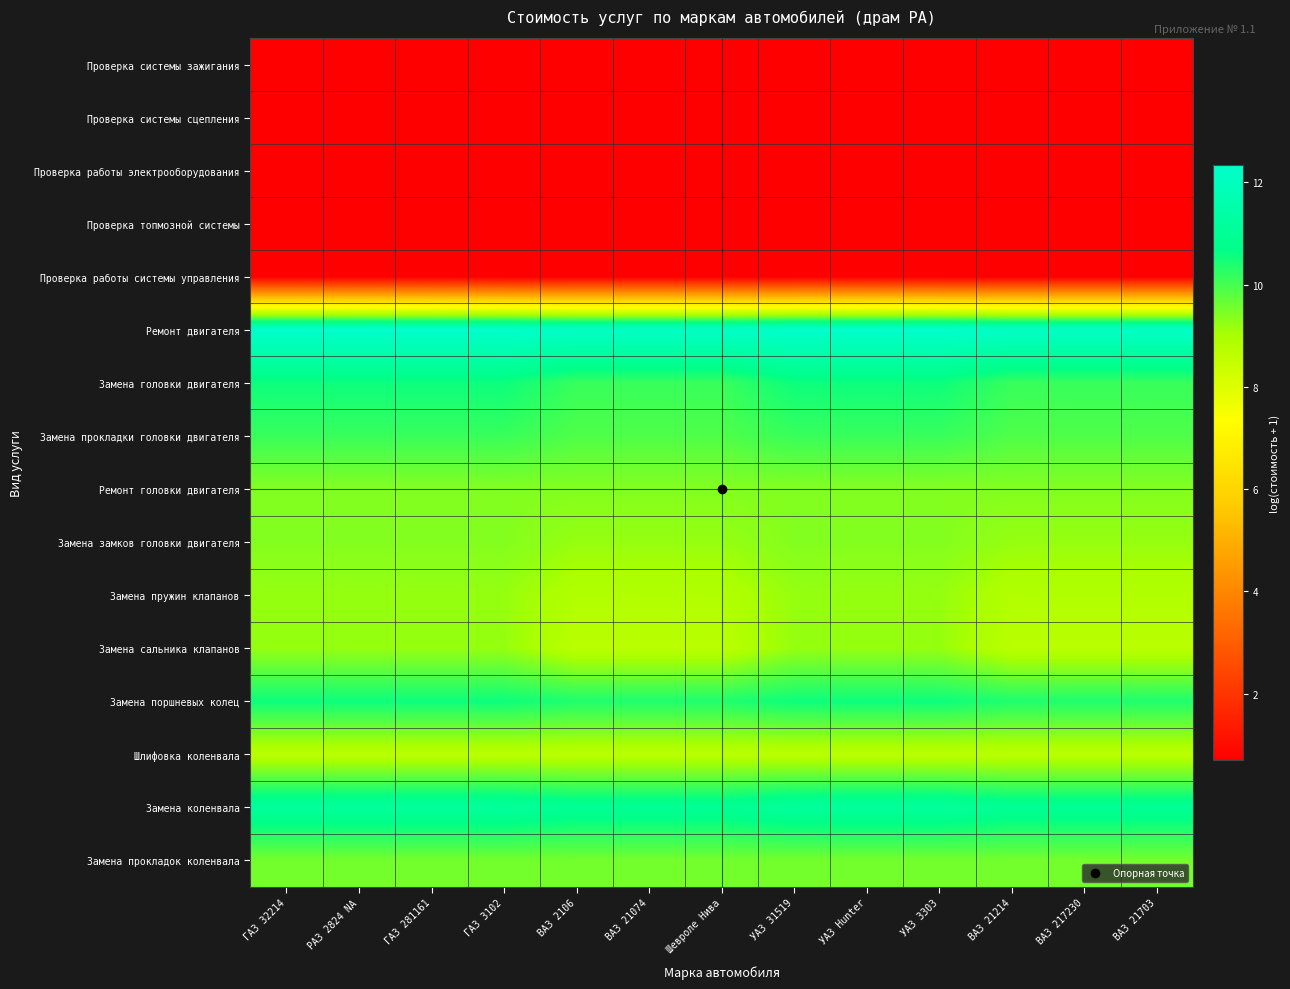

Reading left to right, what are all the values shown in this chart?

Проверка системы зажигания: ГАЗ 32214=0.7	РАЗ 2824 NA=0.7	ГАЗ 281161=0.7	ГАЗ 3102=0.7	ВАЗ 2106=0.7	ВАЗ 21074=0.7	Шевроле Нива=0.7	УАЗ 31519=0.7	УАЗ Hunter=0.7	УАЗ 3303=0.7	ВАЗ 21214=0.7	ВАЗ 217230=0.7	ВАЗ 21703=0.7
Проверка системы сцепления: ГАЗ 32214=0.7	РАЗ 2824 NA=0.7	ГАЗ 281161=0.7	ГАЗ 3102=0.7	ВАЗ 2106=0.7	ВАЗ 21074=0.7	Шевроле Нива=0.7	УАЗ 31519=0.7	УАЗ Hunter=0.7	УАЗ 3303=0.7	ВАЗ 21214=0.7	ВАЗ 217230=0.7	ВАЗ 21703=0.7
Проверка работы электрооборудования: ГАЗ 32214=0.7	РАЗ 2824 NA=0.7	ГАЗ 281161=0.7	ГАЗ 3102=0.7	ВАЗ 2106=0.7	ВАЗ 21074=0.7	Шевроле Нива=0.7	УАЗ 31519=0.7	УАЗ Hunter=0.7	УАЗ 3303=0.7	ВАЗ 21214=0.7	ВАЗ 217230=0.7	ВАЗ 21703=0.7
Проверка топмозной системы: ГАЗ 32214=0.7	РАЗ 2824 NA=0.7	ГАЗ 281161=0.7	ГАЗ 3102=0.7	ВАЗ 2106=0.7	ВАЗ 21074=0.7	Шевроле Нива=0.7	УАЗ 31519=0.7	УАЗ Hunter=0.7	УАЗ 3303=0.7	ВАЗ 21214=0.7	ВАЗ 217230=0.7	ВАЗ 21703=0.7
Проверка работы системы управления: ГАЗ 32214=0.7	РАЗ 2824 NA=0.7	ГАЗ 281161=0.7	ГАЗ 3102=0.7	ВАЗ 2106=0.7	ВАЗ 21074=0.7	Шевроле Нива=0.7	УАЗ 31519=0.7	УАЗ Hunter=0.7	УАЗ 3303=0.7	ВАЗ 21214=0.7	ВАЗ 217230=0.7	ВАЗ 21703=0.7
Ремонт двигателя: ГАЗ 32214=12.3	РАЗ 2824 NA=12.3	ГАЗ 281161=12.3	ГАЗ 3102=12.3	ВАЗ 2106=12.2	ВАЗ 21074=12.2	Шевроле Нива=12.2	УАЗ 31519=12.3	УАЗ Hunter=12.3	УАЗ 3303=12.3	ВАЗ 21214=12.2	ВАЗ 217230=12.2	ВАЗ 21703=12.2
Замена головки двигателя: ГАЗ 32214=10.5	РАЗ 2824 NA=10.5	ГАЗ 281161=10.5	ГАЗ 3102=10.5	ВАЗ 2106=10.1	ВАЗ 21074=10.1	Шевроле Нива=10.1	УАЗ 31519=10.5	УАЗ Hunter=10.5	УАЗ 3303=10.5	ВАЗ 21214=10.1	ВАЗ 217230=10.1	ВАЗ 21703=10.1
Замена прокладки головки двигателя: ГАЗ 32214=10.1	РАЗ 2824 NA=10.1	ГАЗ 281161=10.1	ГАЗ 3102=10.1	ВАЗ 2106=9.9	ВАЗ 21074=9.9	Шевроле Нива=9.9	УАЗ 31519=10.1	УАЗ Hunter=10.1	УАЗ 3303=10.1	ВАЗ 21214=9.9	ВАЗ 217230=9.9	ВАЗ 21703=9.9
Ремонт головки двигателя: ГАЗ 32214=9.4	РАЗ 2824 NA=9.4	ГАЗ 281161=9.4	ГАЗ 3102=9.4	ВАЗ 2106=9.4	ВАЗ 21074=9.4	Шевроле Нива=9.4	УАЗ 31519=9.4	УАЗ Hunter=9.4	УАЗ 3303=9.4	ВАЗ 21214=9.4	ВАЗ 217230=9.4	ВАЗ 21703=9.4
Замена замков головки двигателя: ГАЗ 32214=9.4	РАЗ 2824 NA=9.4	ГАЗ 281161=9.4	ГАЗ 3102=9.4	ВАЗ 2106=9.2	ВАЗ 21074=9.2	Шевроле Нива=9.2	УАЗ 31519=9.4	УАЗ Hunter=9.4	УАЗ 3303=9.4	ВАЗ 21214=9.2	ВАЗ 217230=9.2	ВАЗ 21703=9.2
Замена пружин клапанов: ГАЗ 32214=9.2	РАЗ 2824 NA=9.2	ГАЗ 281161=9.2	ГАЗ 3102=9.2	ВАЗ 2106=8.9	ВАЗ 21074=8.9	Шевроле Нива=8.9	УАЗ 31519=9.2	УАЗ Hunter=9.2	УАЗ 3303=9.2	ВАЗ 21214=8.9	ВАЗ 217230=8.9	ВАЗ 21703=8.9
Замена сальника клапанов: ГАЗ 32214=9.2	РАЗ 2824 NA=9.2	ГАЗ 281161=9.2	ГАЗ 3102=9.2	ВАЗ 2106=8.7	ВАЗ 21074=8.7	Шевроле Нива=8.7	УАЗ 31519=9.2	УАЗ Hunter=9.2	УАЗ 3303=9.2	ВАЗ 21214=8.7	ВАЗ 217230=8.7	ВАЗ 21703=8.7
Замена поршневых колец: ГАЗ 32214=10.5	РАЗ 2824 NA=10.5	ГАЗ 281161=10.5	ГАЗ 3102=10.5	ВАЗ 2106=10.4	ВАЗ 21074=10.4	Шевроле Нива=10.4	УАЗ 31519=10.5	УАЗ Hunter=10.5	УАЗ 3303=10.5	ВАЗ 21214=10.4	ВАЗ 217230=10.4	ВАЗ 21703=10.4
Шлифовка коленвала: ГАЗ 32214=8.7	РАЗ 2824 NA=8.7	ГАЗ 281161=8.7	ГАЗ 3102=8.7	ВАЗ 2106=8.7	ВАЗ 21074=8.7	Шевроле Нива=8.7	УАЗ 31519=8.7	УАЗ Hunter=8.7	УАЗ 3303=8.7	ВАЗ 21214=8.7	ВАЗ 217230=8.7	ВАЗ 21703=8.7
Замена коленвала: ГАЗ 32214=11.2	РАЗ 2824 NA=11.2	ГАЗ 281161=11.2	ГАЗ 3102=11.2	ВАЗ 2106=11.0	ВАЗ 21074=11.0	Шевроле Нива=11.0	УАЗ 31519=11.2	УАЗ Hunter=11.2	УАЗ 3303=11.2	ВАЗ 21214=11.0	ВАЗ 217230=11.0	ВАЗ 21703=11.0
Замена прокладок коленвала: ГАЗ 32214=9.5	РАЗ 2824 NA=9.5	ГАЗ 281161=9.5	ГАЗ 3102=9.5	ВАЗ 2106=9.5	ВАЗ 21074=9.5	Шевроле Нива=9.5	УАЗ 31519=9.5	УАЗ Hunter=9.5	УАЗ 3303=9.5	ВАЗ 21214=9.5	ВАЗ 217230=9.5	ВАЗ 21703=9.5